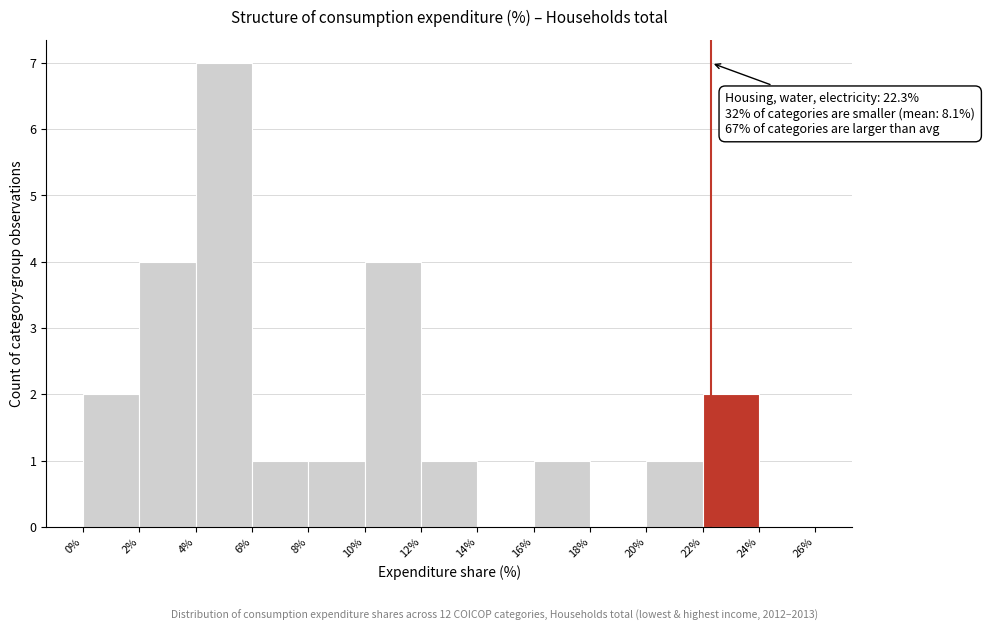

Over which range of the x-axis is the bar tallest?

4% to 6%